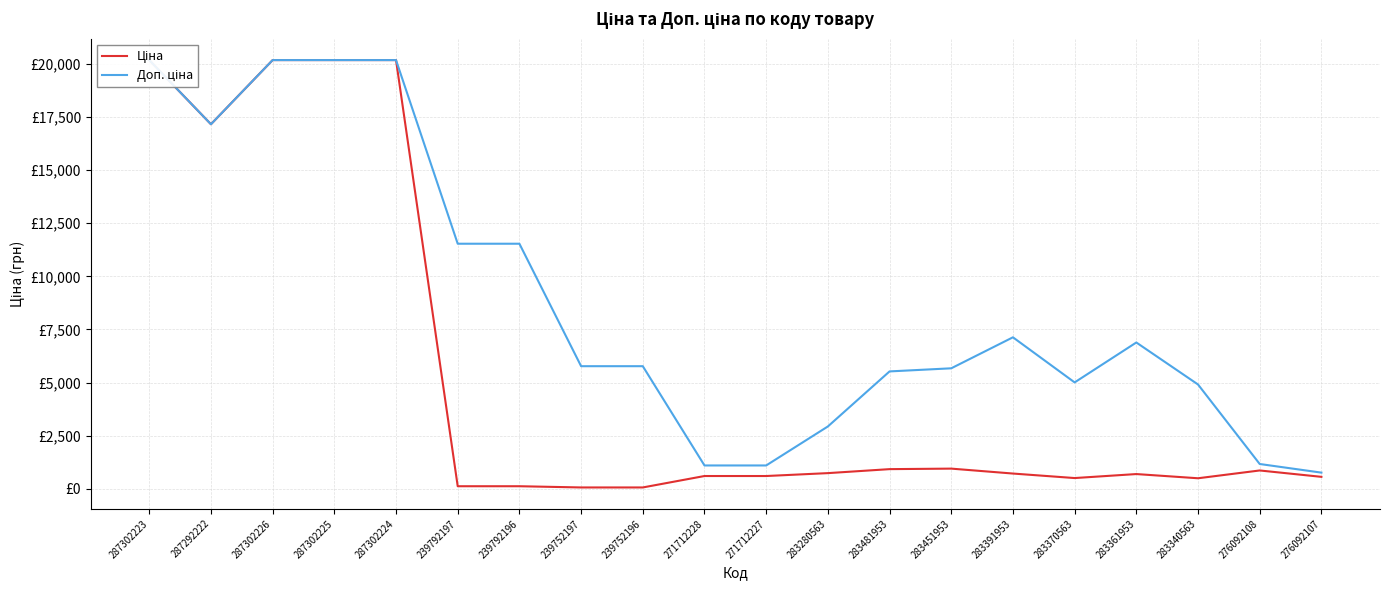

Is the value of Доп. ціна at 283481953 greater than the value of Ціна at 287292222?

No